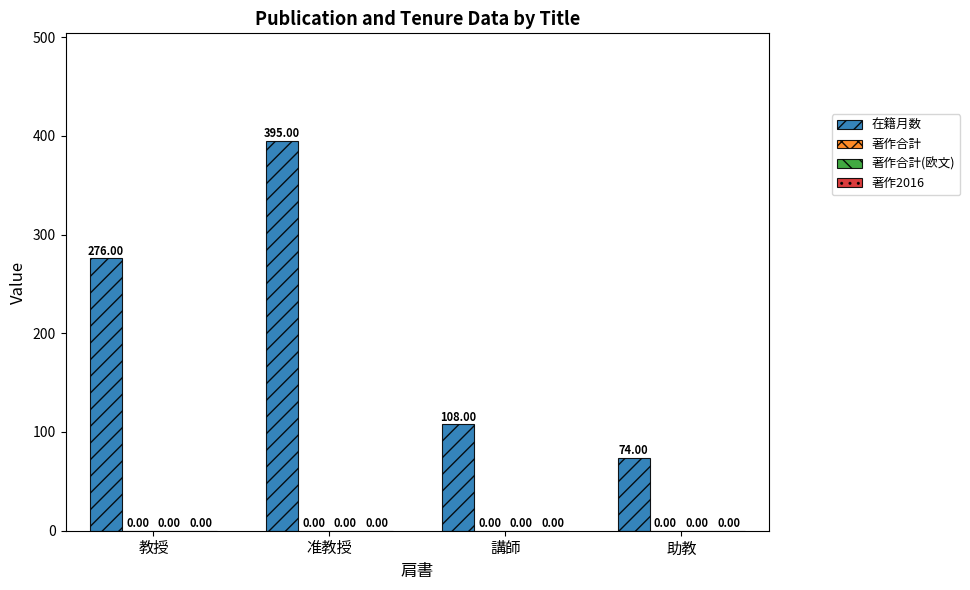

What is the label of the 4th bar from the right?

教授